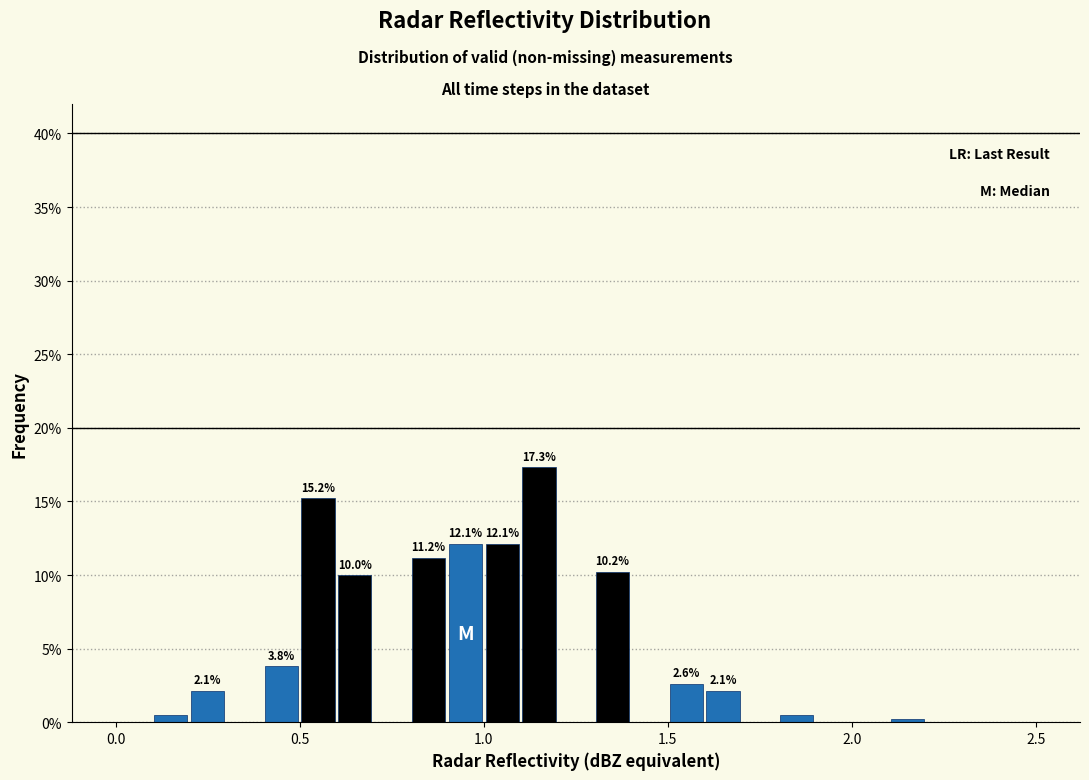

Read against the x-axis, roughly where is the centre of the tallest bar?

1.15